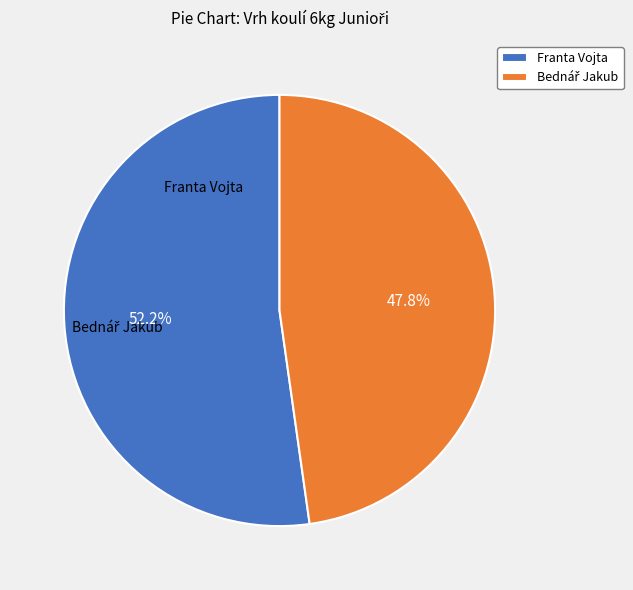

Does Franta Vojta represent more than half of the total?

Yes